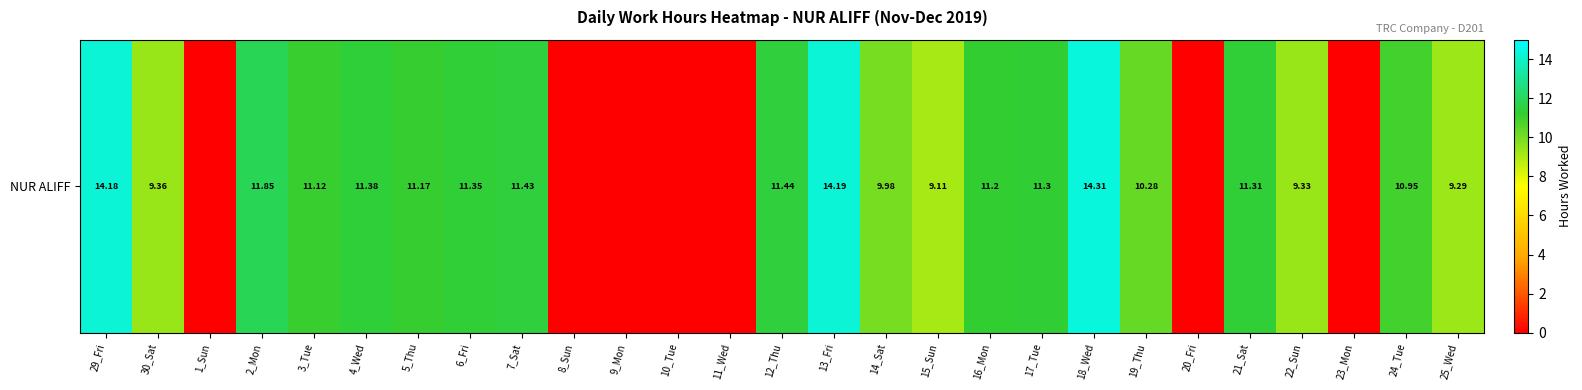

How many data points does each series have?

27